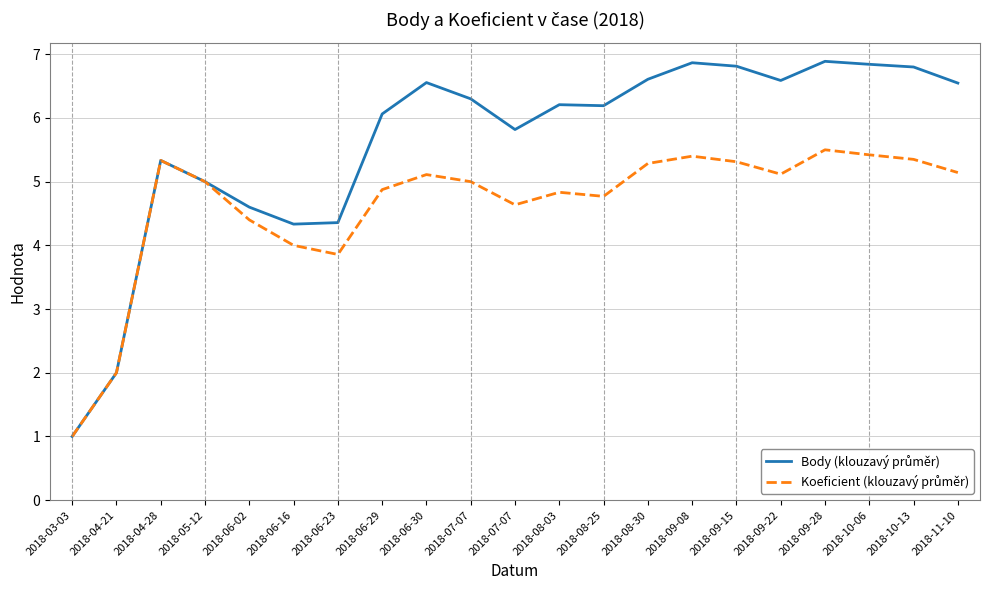

True or false: Koeficient (klouzavý průměr) has more than 1 interior local peaks.

True